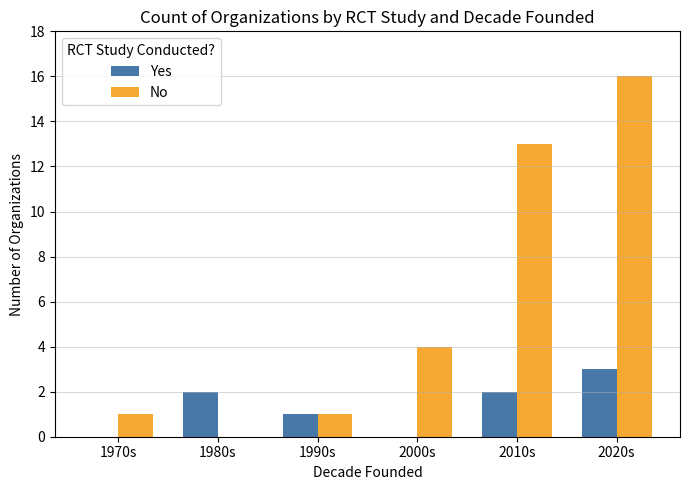

Is it true that Yes equals 0 at 1970s?

True